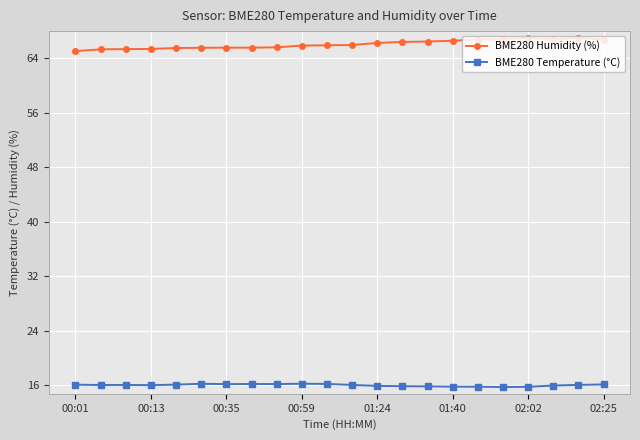

Which series has the largest total across all categories?

BME280 Humidity (%)